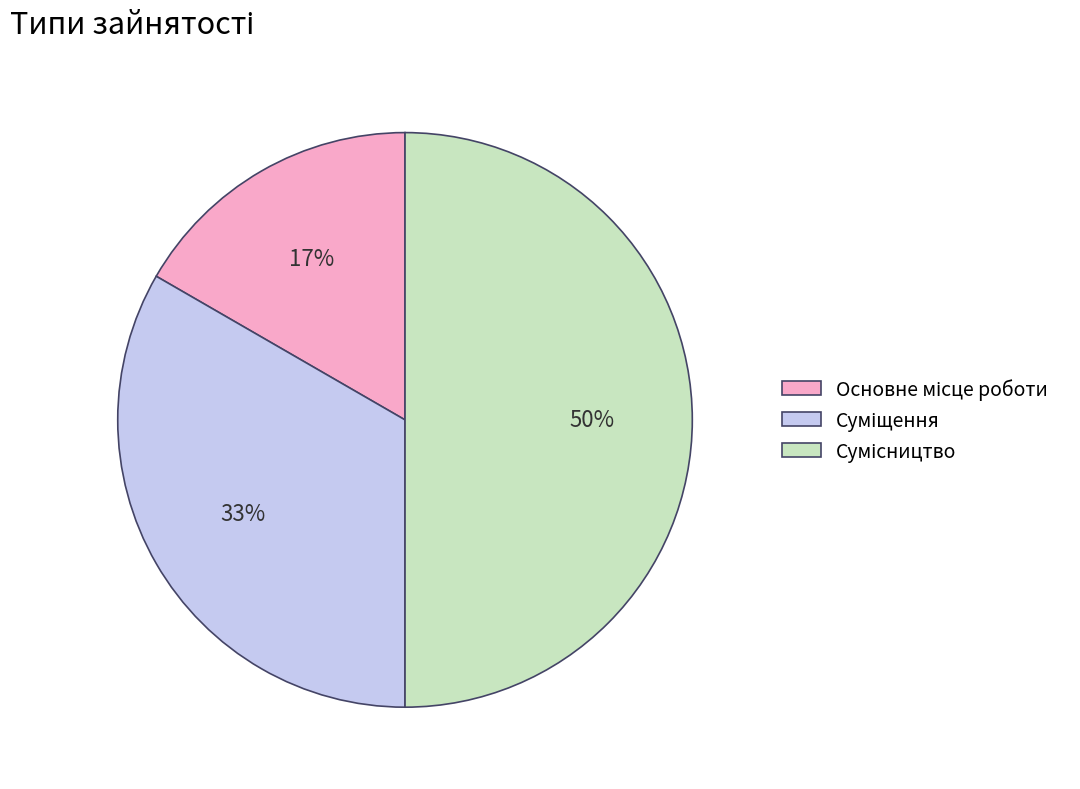

To the nearest percent, what is the difference between the largest and smallest slice percentages?

33%